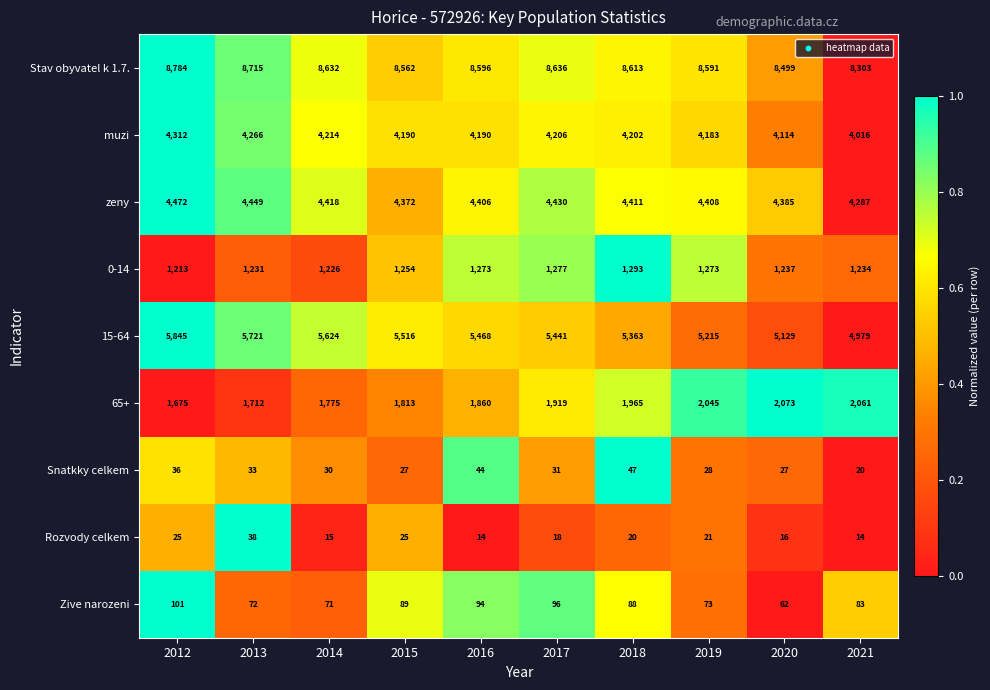

Rank the series at 2016 from lowest to highest value.

Rozvody celkem, Snatkky celkem, Zive narozeni, 0-14, 65+, muzi, zeny, 15-64, Stav obyvatel k 1.7.